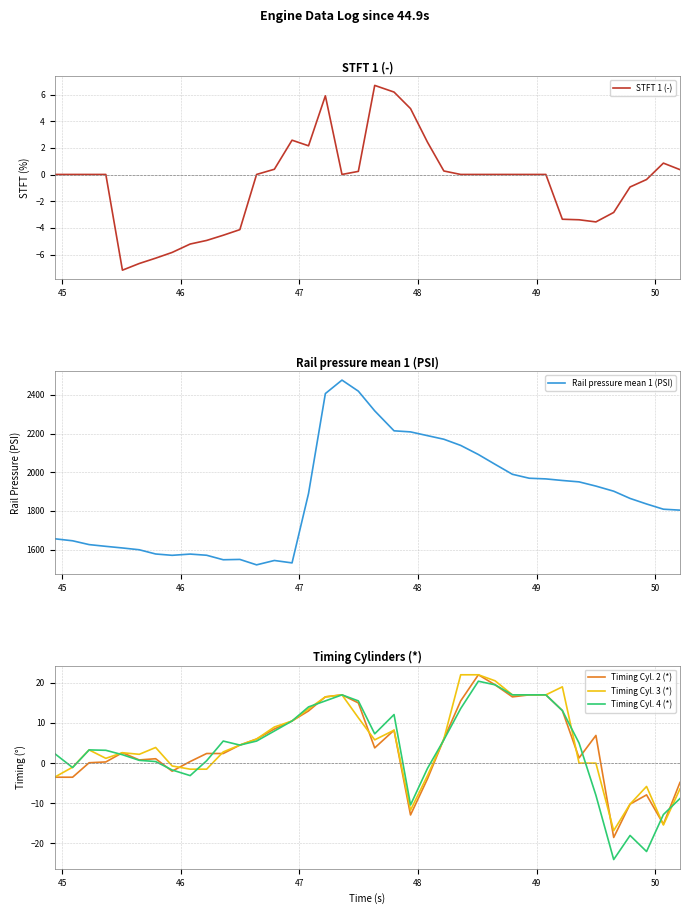

How many values in the STFT 1 (-) series exceed 0?

24